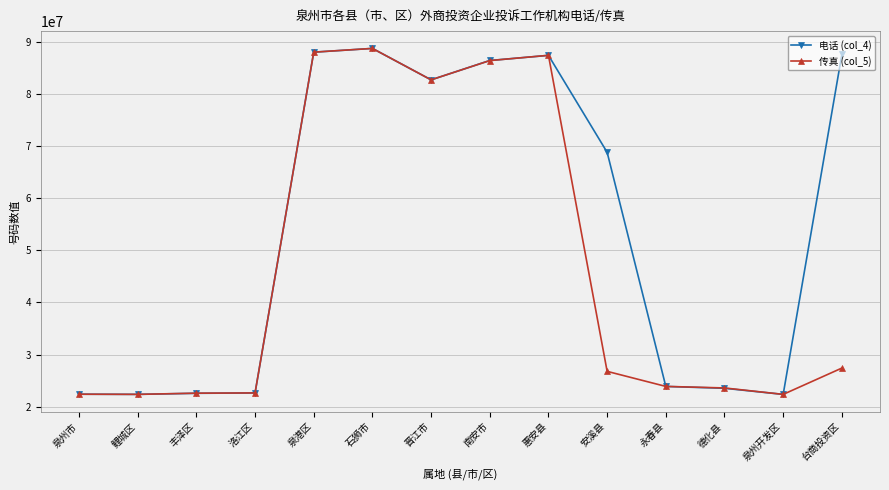

Between 泉州市 and 泉港区, which series saw the biggest shift?

传真 (col_5)